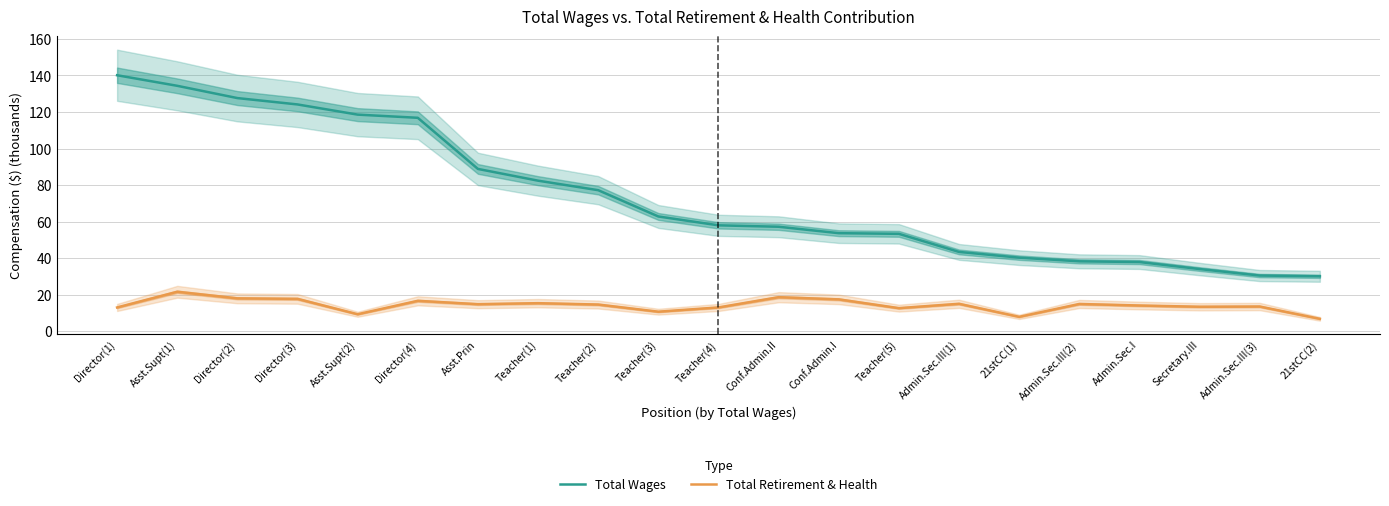

Count the number of data series in this chart.

2